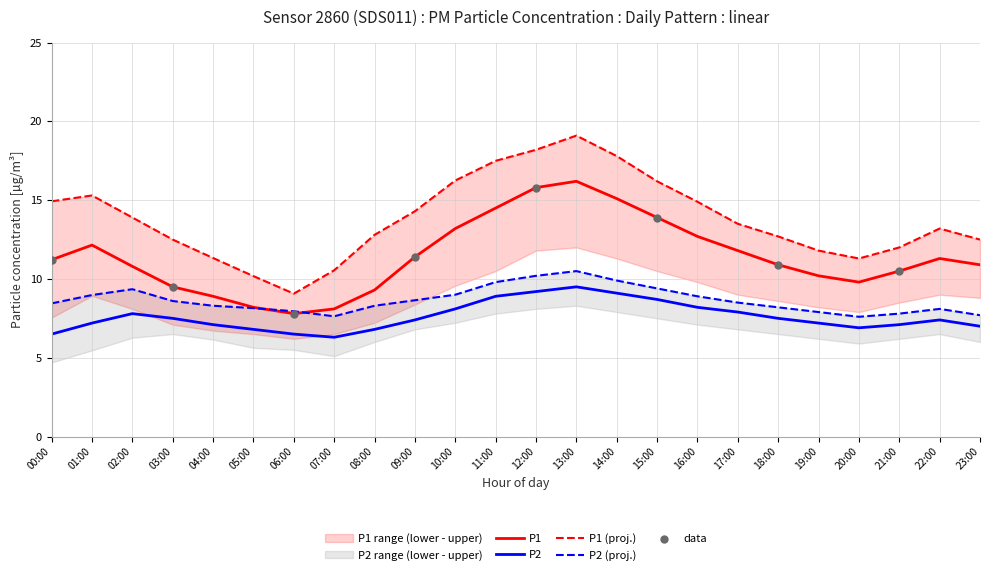

At how many categories does at least one series exceed 10?

23